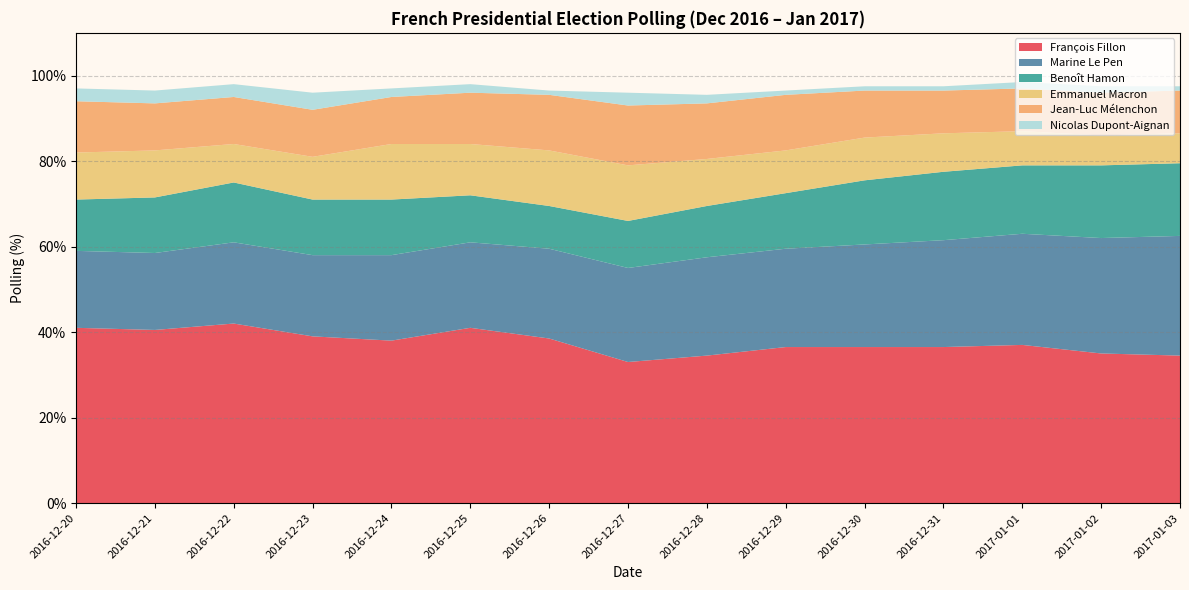

Reading right to left, list all the values displayed in this chart.

François Fillon: 34.5	35.0	37.0	36.5	36.5	36.5	34.5	33.0	38.5	41.0	38.0	39.0	42.0	40.5	41.0
Marine Le Pen: 28.0	27.0	26.0	25.0	24.0	23.0	23.0	22.0	21.0	20.0	20.0	19.0	19.0	18.0	18.0
Benoît Hamon: 17.0	17.0	16.0	16.0	15.0	13.0	12.0	11.0	10.0	11.0	13.0	13.0	14.0	13.0	12.0
Emmanuel Macron: 7.0	7.0	8.0	9.0	10.0	10.0	11.0	13.0	13.0	12.0	13.0	10.0	9.0	11.0	11.0
Jean-Luc Mélenchon: 10.0	10.0	10.0	10.0	11.0	13.0	13.0	14.0	13.0	12.0	11.0	11.0	11.0	11.0	12.0
Nicolas Dupont-Aignan: 1.0	1.5	1.5	1.0	1.0	1.0	2.0	3.0	1.0	2.0	2.0	4.0	3.0	3.0	3.0